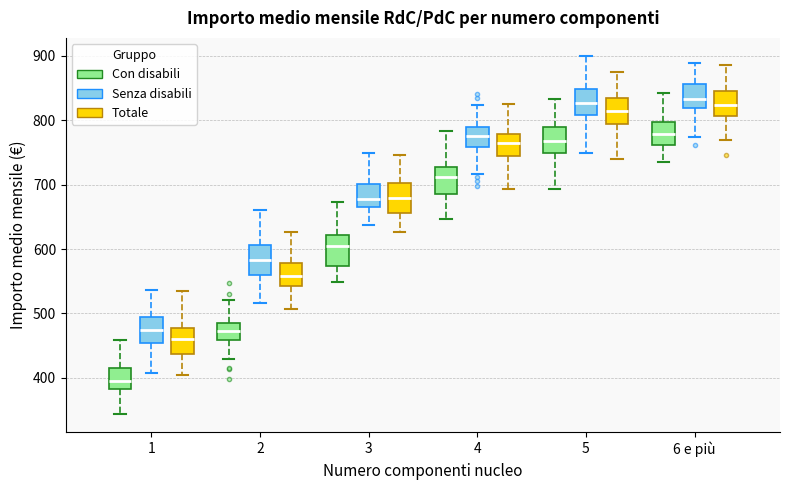

Reading left to right, read every box against the y-axis: the position of its median line, the range the box covers, and the ends of its whiskers. The values are not printed on the chart, so give them approximately, as read against the axis.

1 (Con disabili): median 400, box 380 to 420, whiskers 340 to 460
1 (Senza disabili): median 470, box 450 to 490, whiskers 410 to 540
1 (Totale): median 460, box 440 to 480, whiskers 400 to 530
2 (Con disabili): median 470, box 460 to 480, whiskers 430 to 520
2 (Senza disabili): median 580, box 560 to 610, whiskers 520 to 660
2 (Totale): median 560, box 540 to 580, whiskers 510 to 630
3 (Con disabili): median 600, box 570 to 620, whiskers 550 to 670
3 (Senza disabili): median 680, box 660 to 700, whiskers 640 to 750
3 (Totale): median 680, box 660 to 700, whiskers 630 to 750
4 (Con disabili): median 710, box 690 to 730, whiskers 650 to 780
4 (Senza disabili): median 770, box 760 to 790, whiskers 720 to 820
4 (Totale): median 770, box 740 to 780, whiskers 690 to 820
5 (Con disabili): median 770, box 750 to 790, whiskers 690 to 830
5 (Senza disabili): median 830, box 810 to 850, whiskers 750 to 900
5 (Totale): median 810, box 790 to 830, whiskers 740 to 870
6 e più (Con disabili): median 780, box 760 to 800, whiskers 740 to 840
6 e più (Senza disabili): median 830, box 820 to 860, whiskers 770 to 890
6 e più (Totale): median 820, box 810 to 840, whiskers 770 to 890